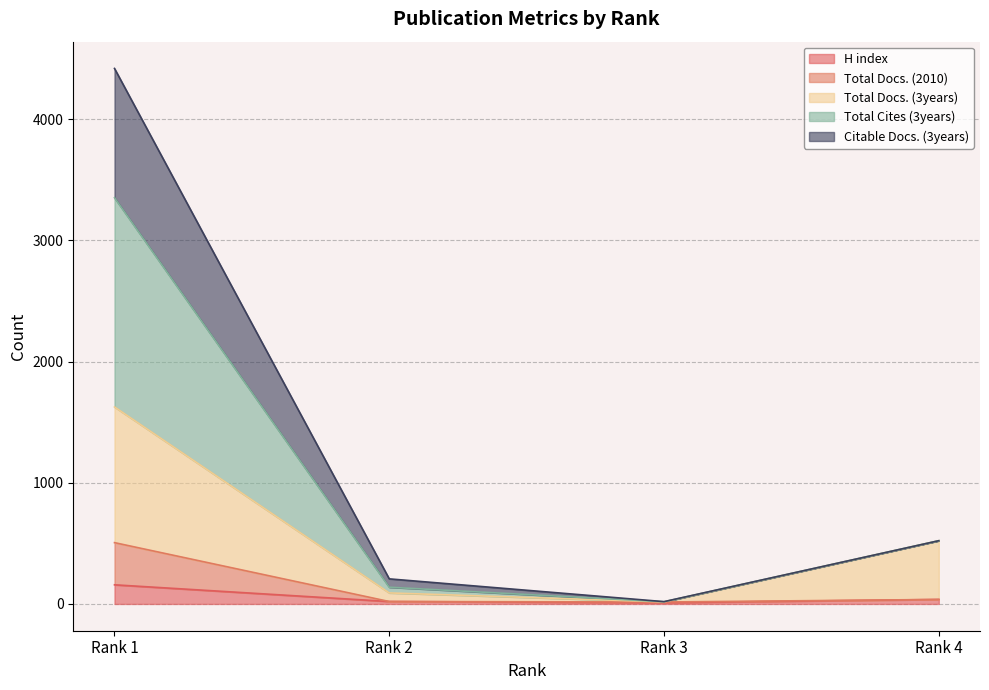

What is the maximum value for H index?

158